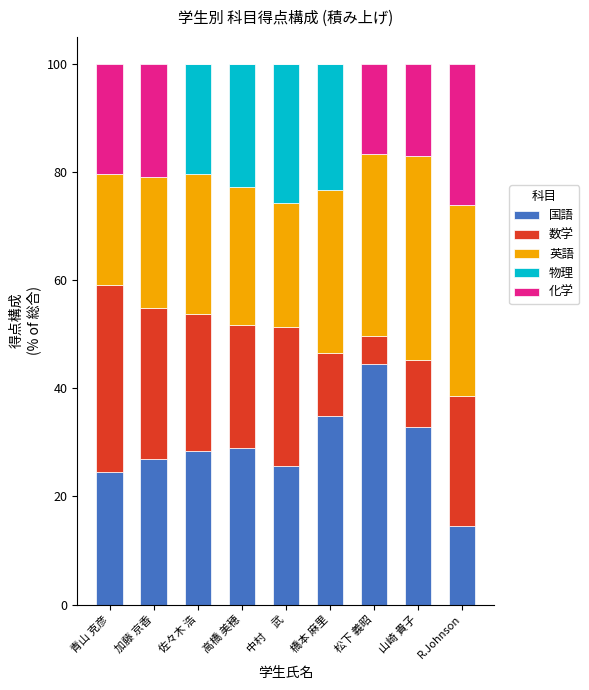

What is the approximate value of 国語 at 高橋 美穂?

28.9